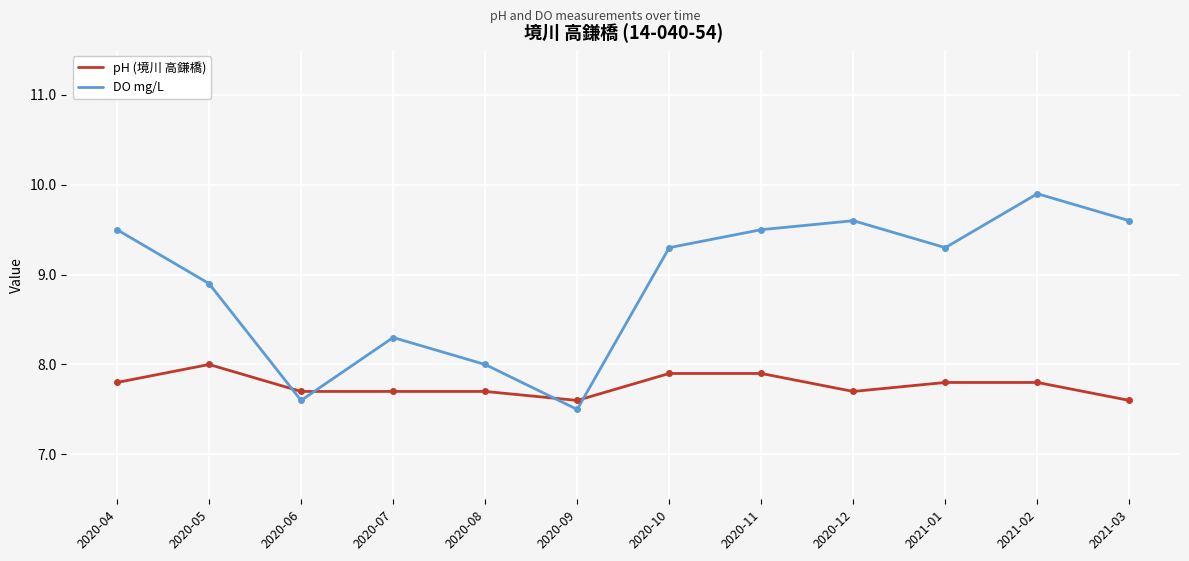

What is the difference between the DO mg/L values at 2020-06 and 2020-10?

1.7